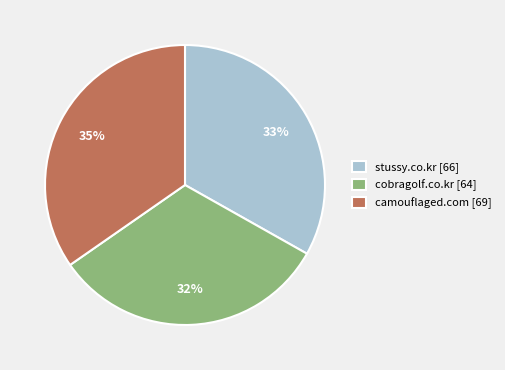

Is it true that stussy.co.kr is 33% of the pie?

True